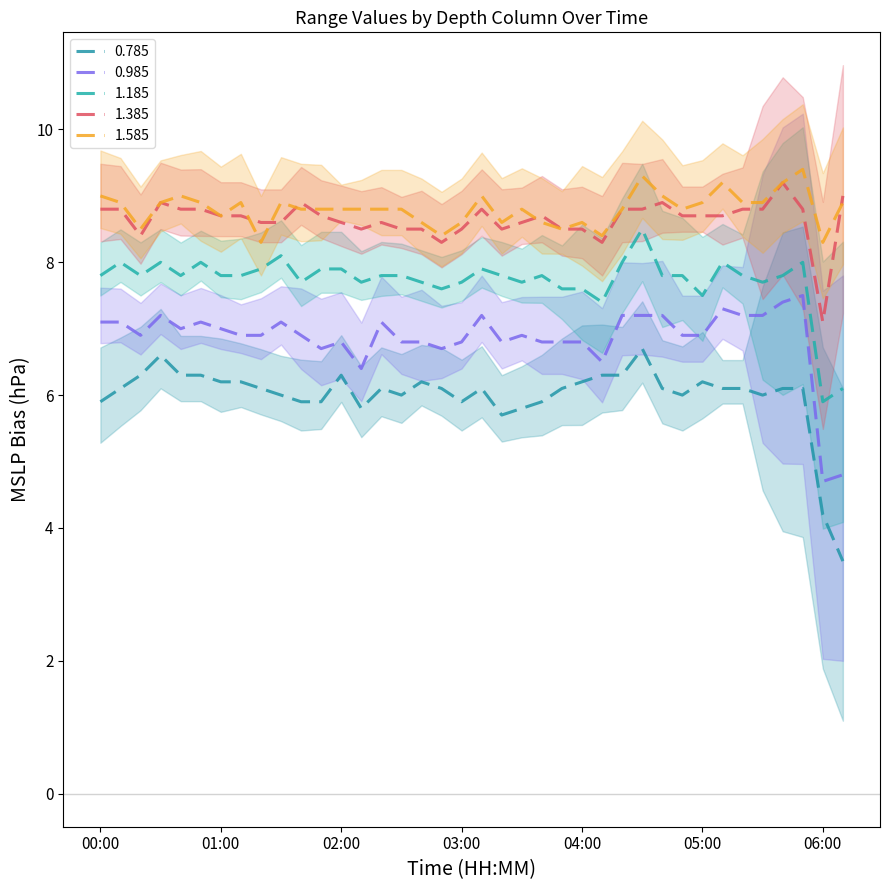

Which has a higher value, 00:30 or 01:40?

00:30